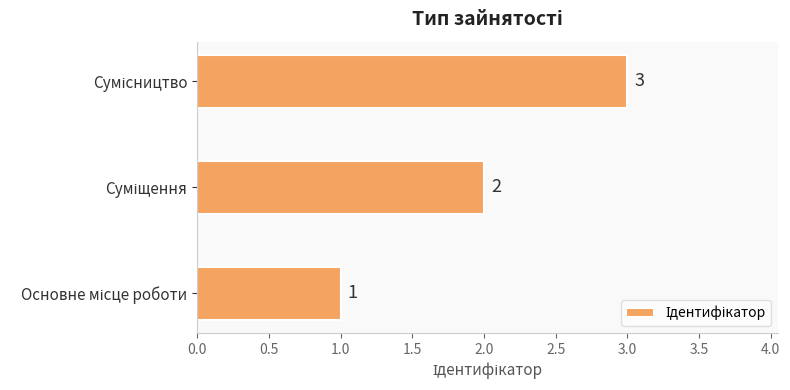

What is the greatest value displayed?

3